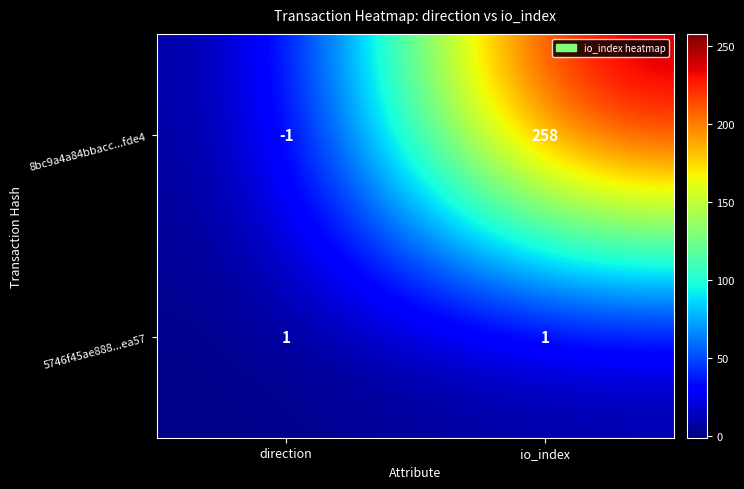

At which category is the sum across all series the highest?

io_index